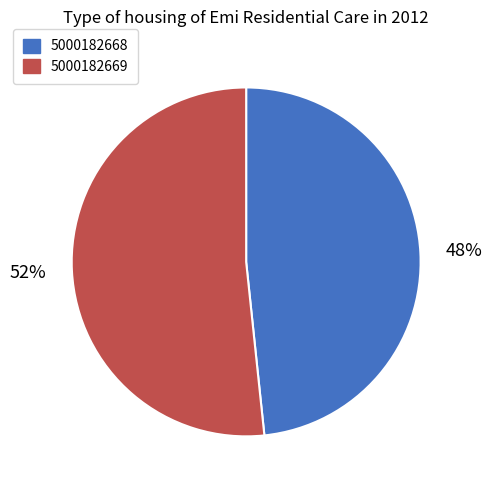

To the nearest percent, what is the combined percentage of 5000182669 and 5000182668?

100%